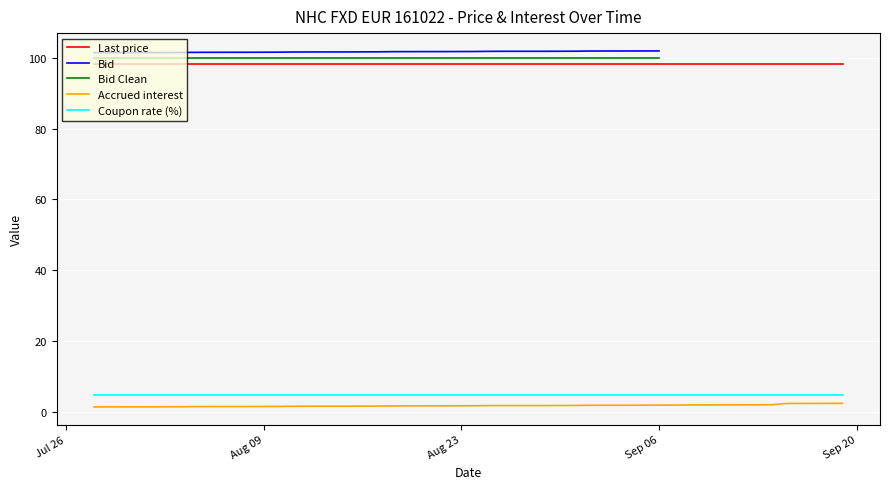

True or false: Coupon rate (%) and Last price intersect in this chart.

False